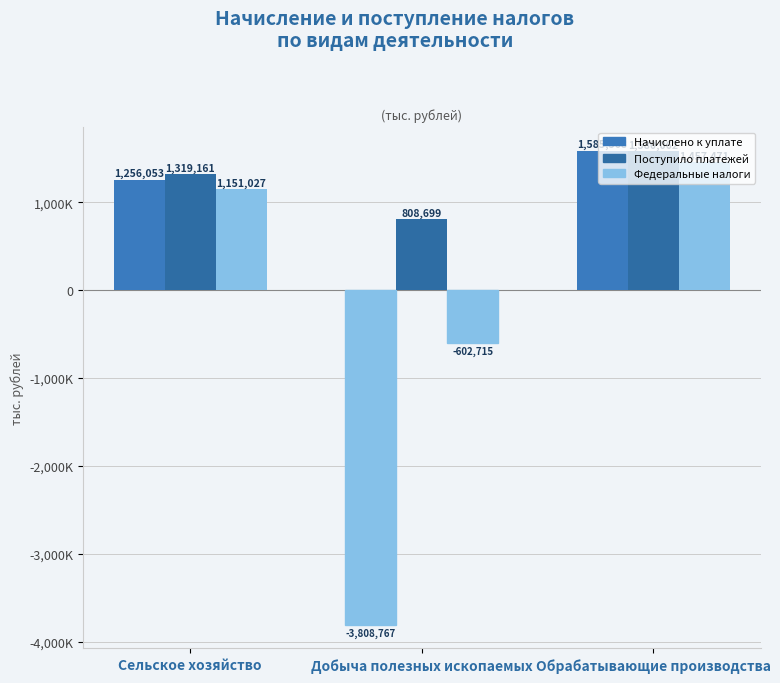

Rank the categories by Федеральные налоги value from lowest to highest.

Добыча полезных ископаемых, Сельское хозяйство, Обрабатывающие производства